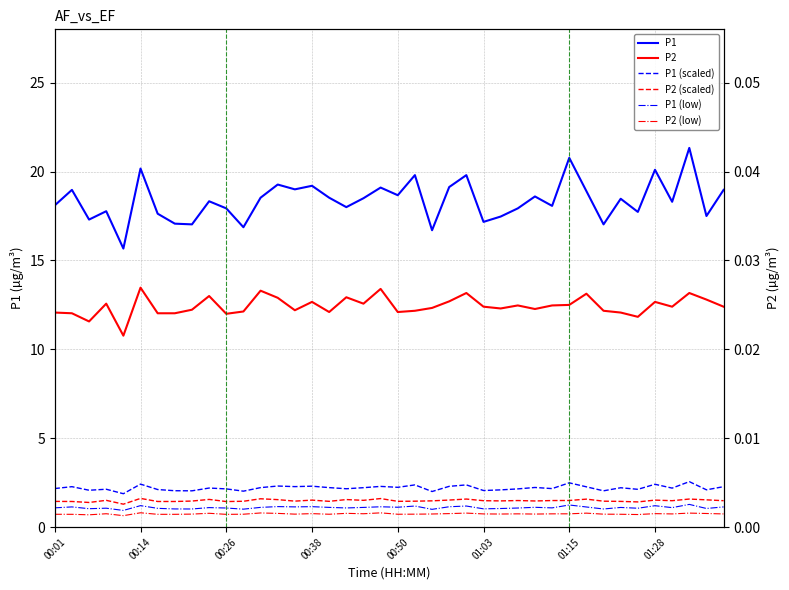

What is the difference between the maximum and minimum values in the P1 series?

5.7